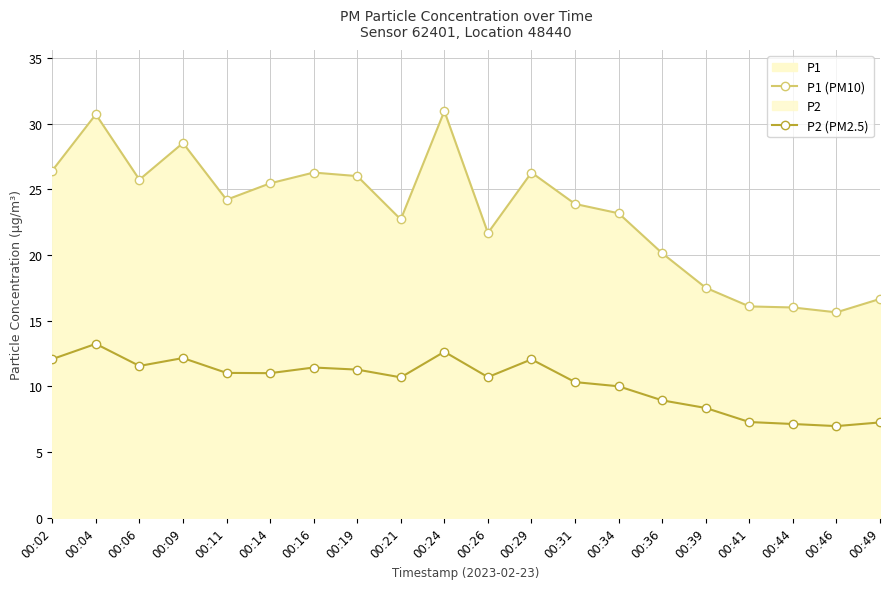

At which category does the chart reach its peak across all series?

00:24